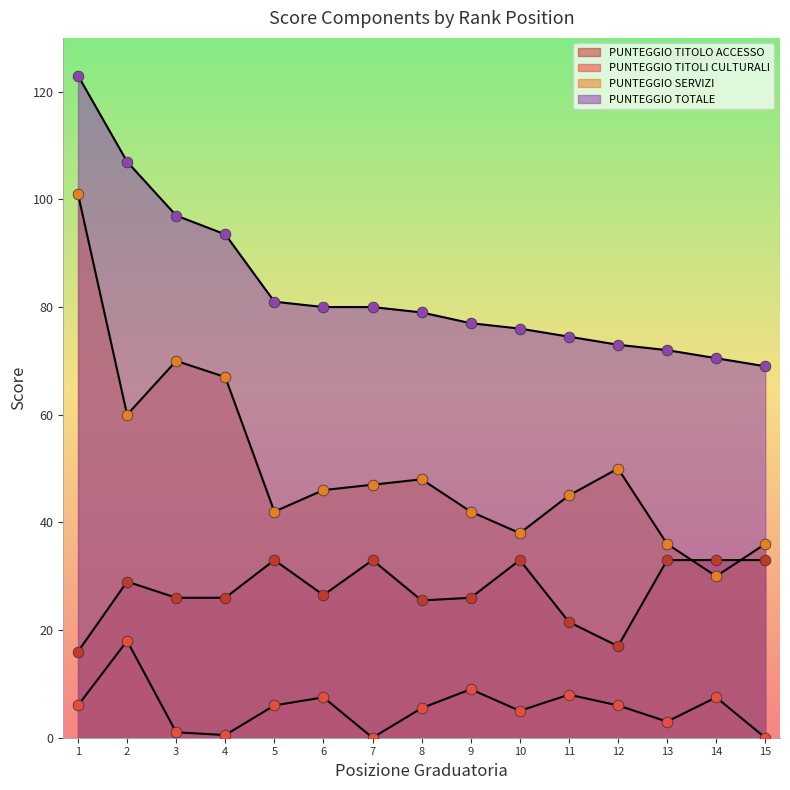

Is the value of PUNTEGGIO TOTALE at 1 greater than the value of PUNTEGGIO TITOLI CULTURALI at 11?

Yes